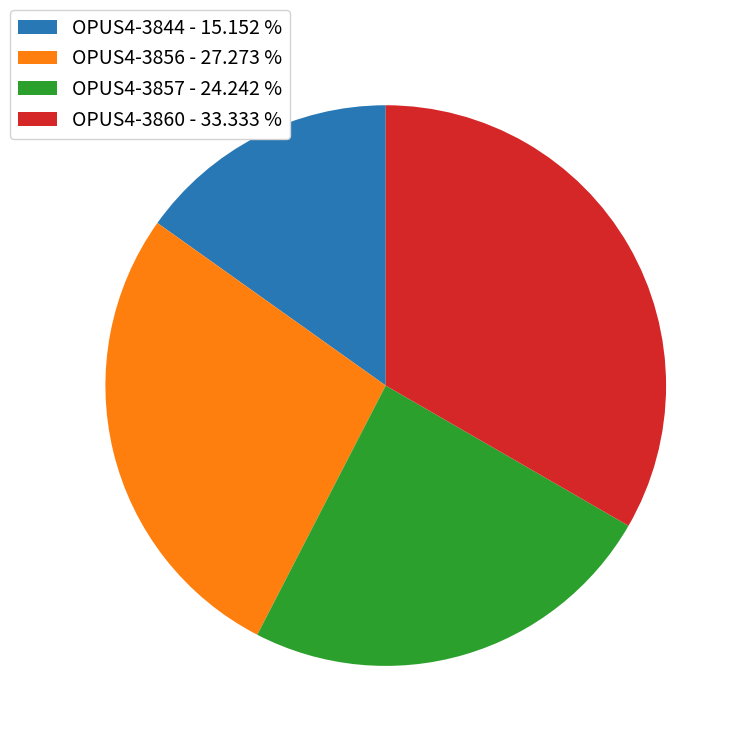

Is the sum of OPUS4-3856 - 27.273 % and OPUS4-3860 - 33.333 % greater than half?

Yes